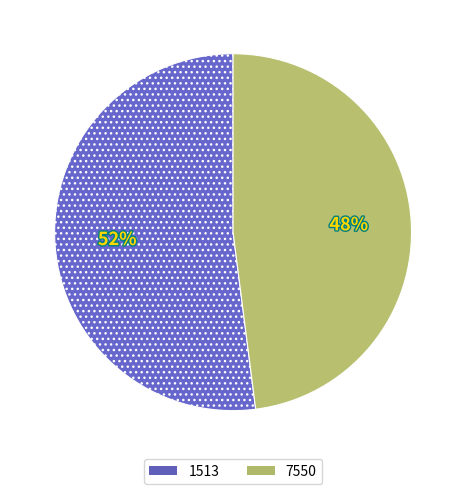

To the nearest percent, what is the difference between the largest and smallest slice percentages?

4%